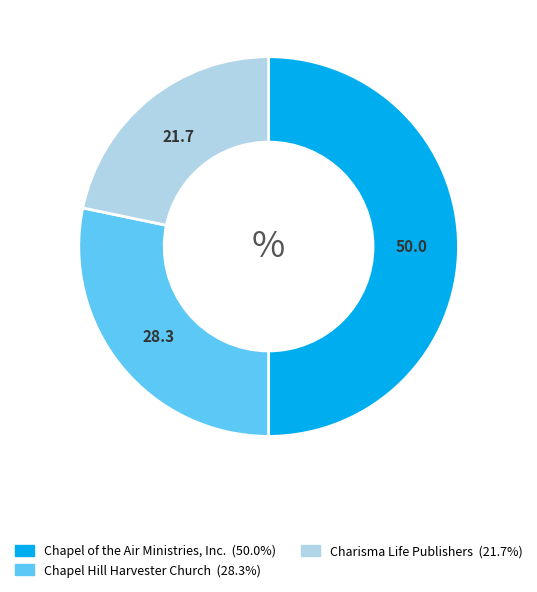

Combined, do Chapel Hill Harvester Church and Chapel of the Air Ministries, Inc. account for over 50%?

Yes